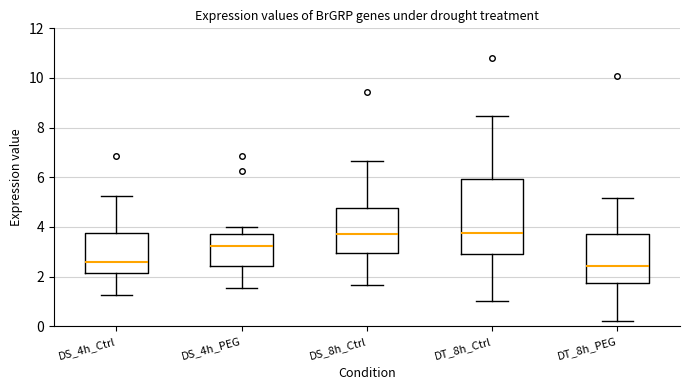

Which box is the tallest, from its lower edge to its upper edge?

DT_8h_Ctrl